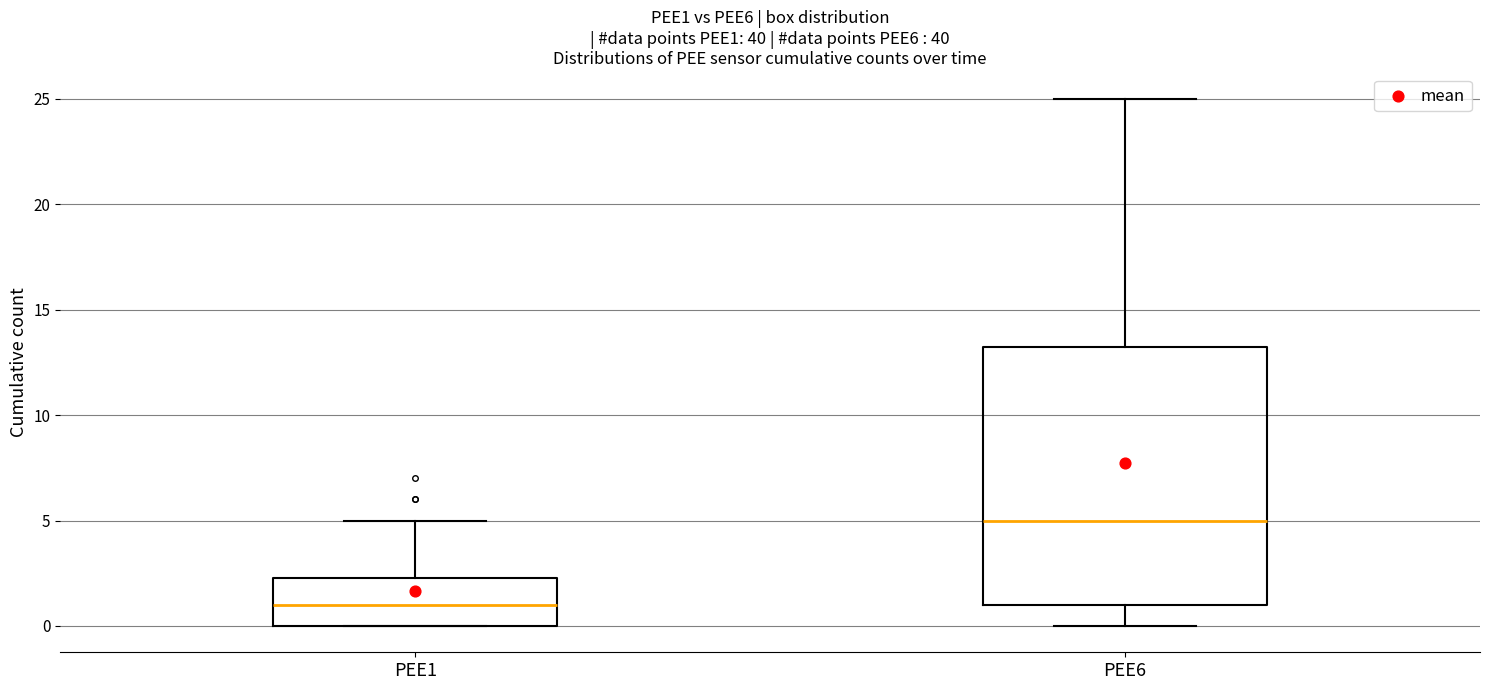

Reading left to right, read every box against the y-axis: the position of its median line, the range the box covers, and the ends of its whiskers. The values are not printed on the chart, so give them approximately, as read against the axis.

PEE1: median 1.0, box 0.0 to 2.5, whiskers 0.0 to 5.0
PEE6: median 5.0, box 1.0 to 13.5, whiskers 0.0 to 25.0